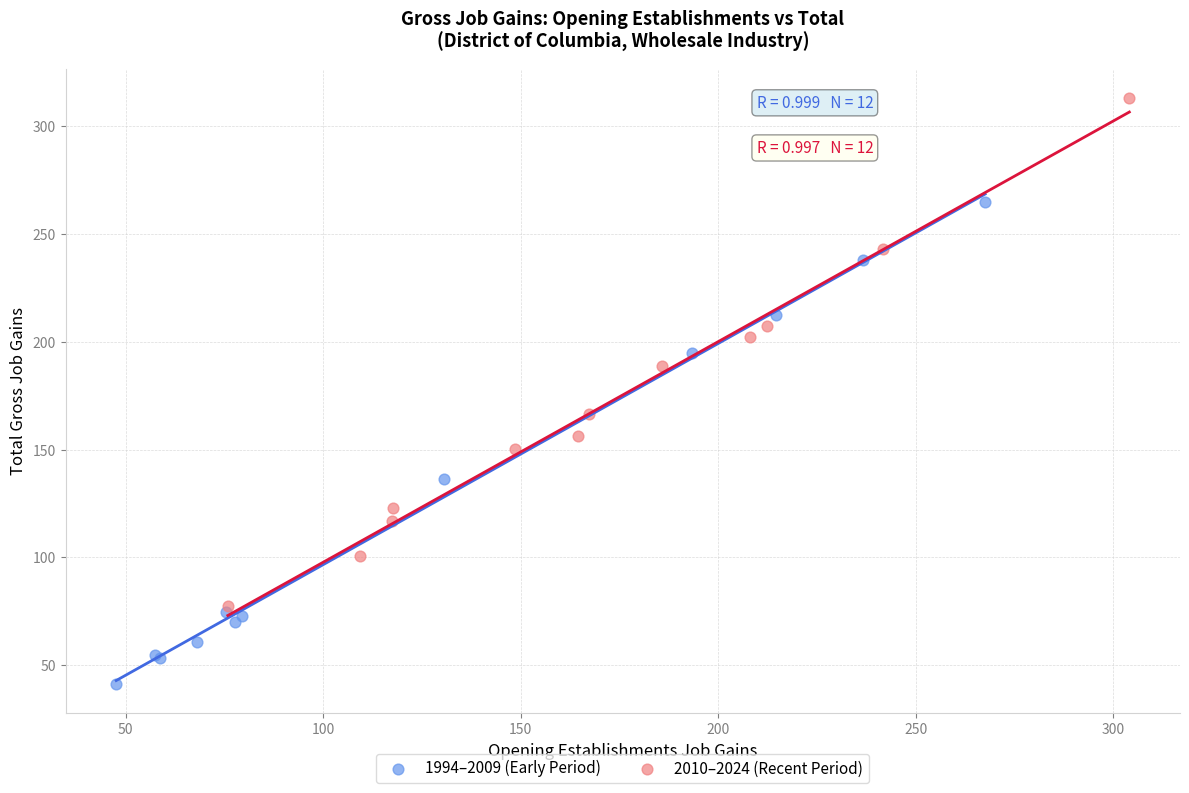

Which series has the widest spread of Y values?

2010–2024 (Recent Period)